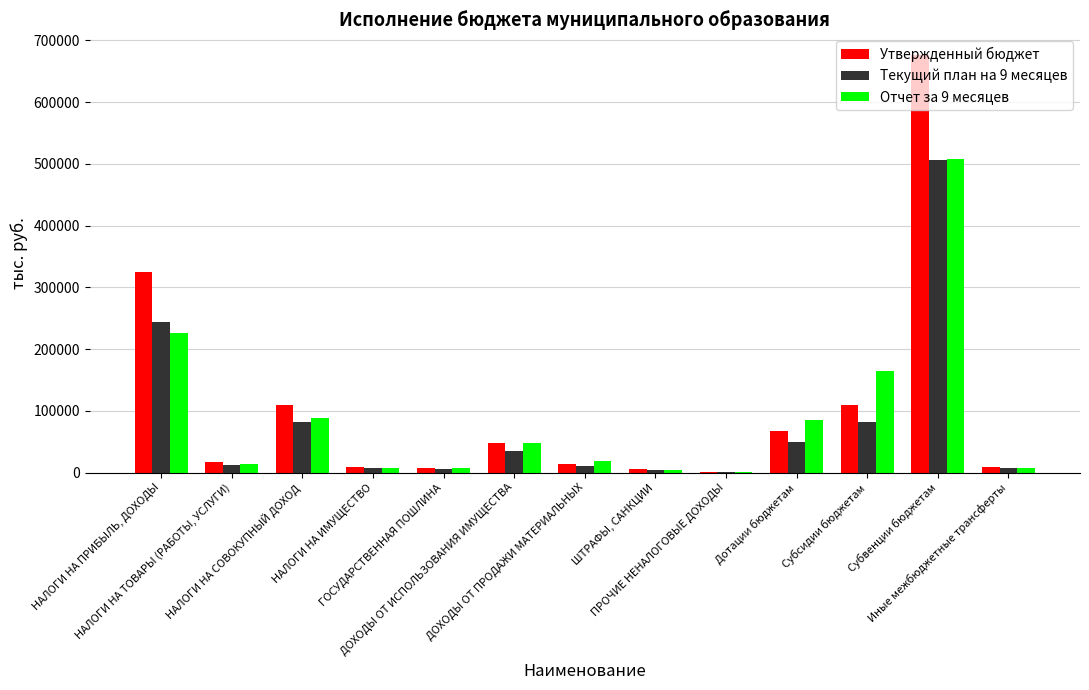

At which category is the sum across all series the highest?

Субвенции бюджетам